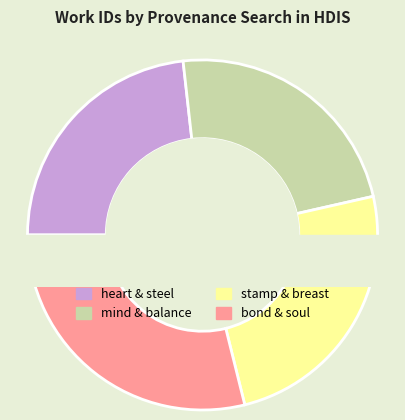

Approximately how many times larger is the value at Searching "stamp" and "breast" in HDIS compared to Searching "mind" and "balance" in HDIS?

1.1